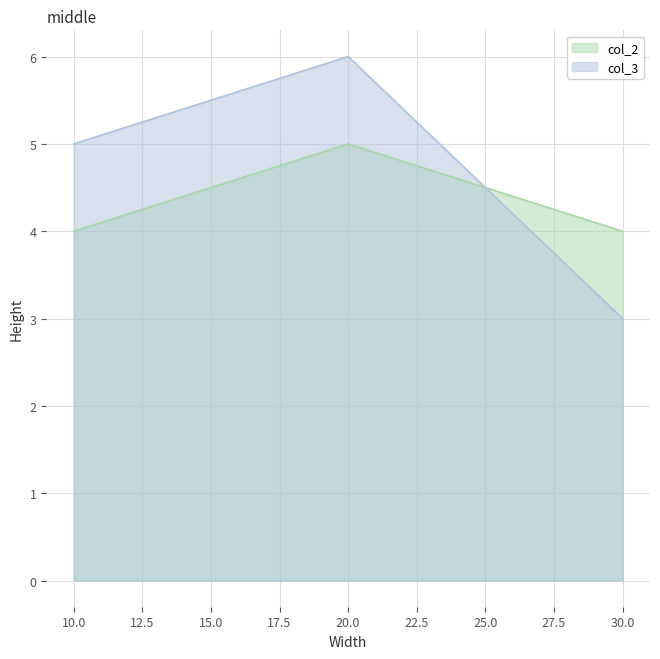

What is the value of the col_2 point at the 1st from the left?

4